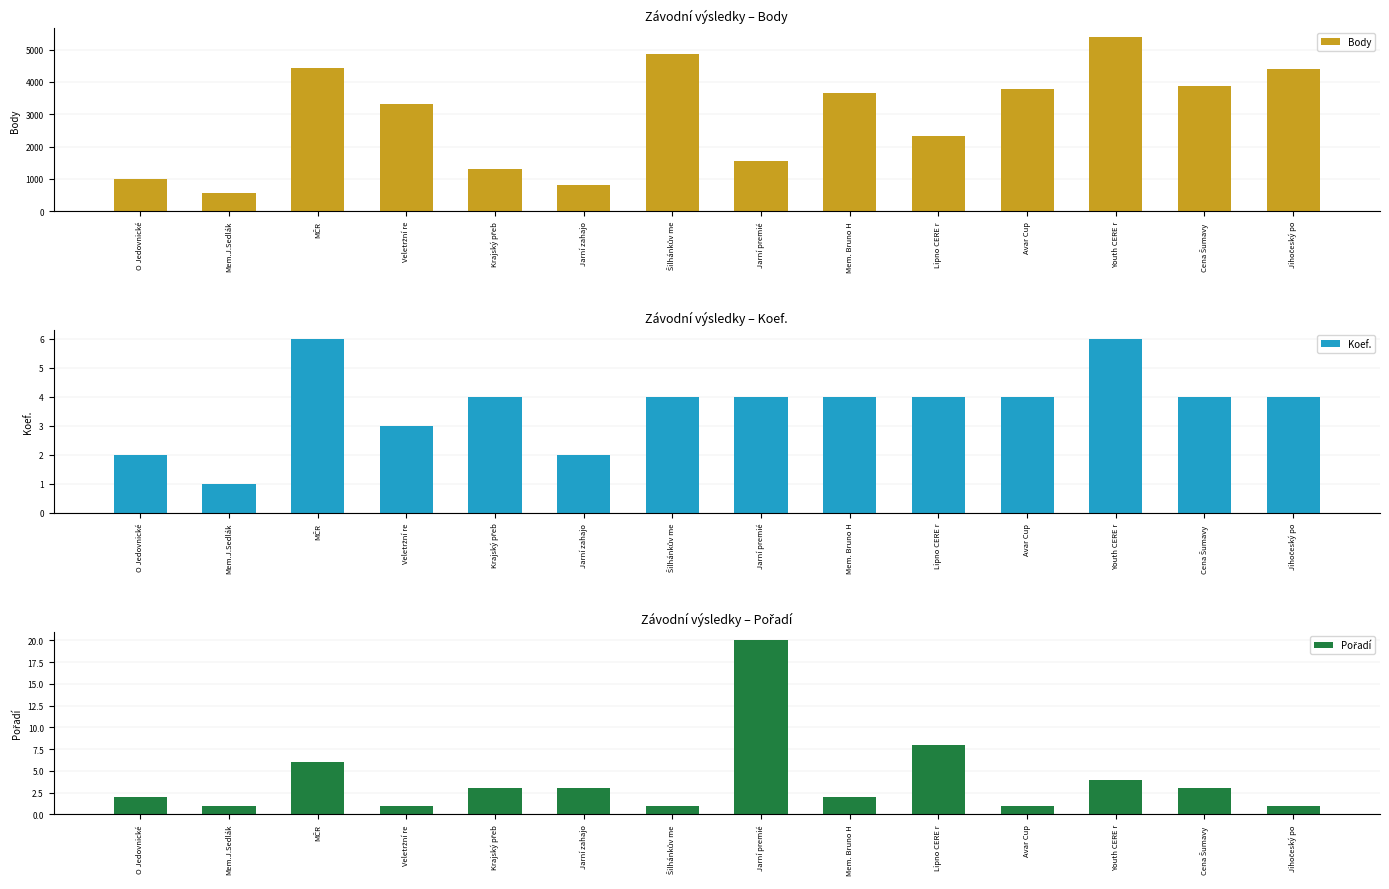

What position from the right is Šilhánkův me?

8